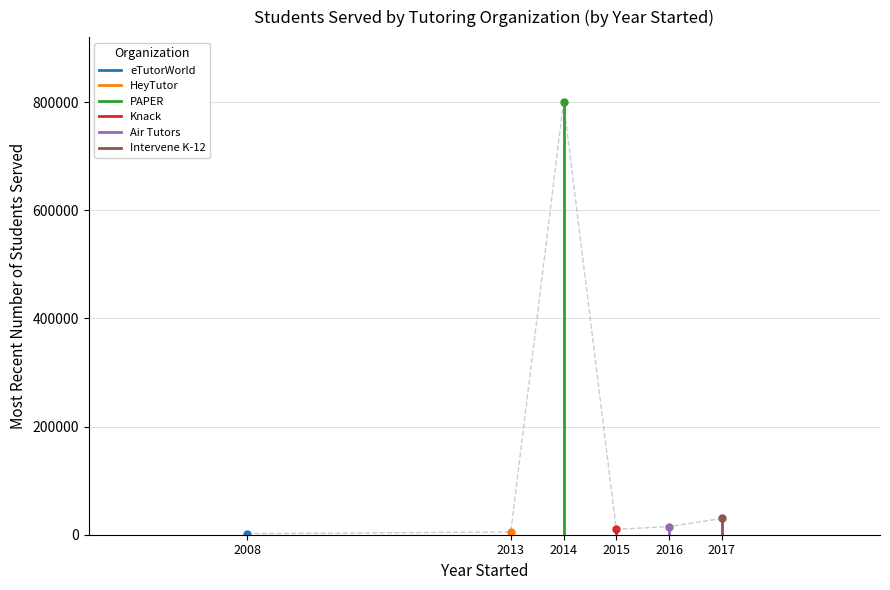

At 2013, list the series in order from smallest to largest.

eTutorWorld, HeyTutor, Knack, Air Tutors, Intervene K-12, PAPER